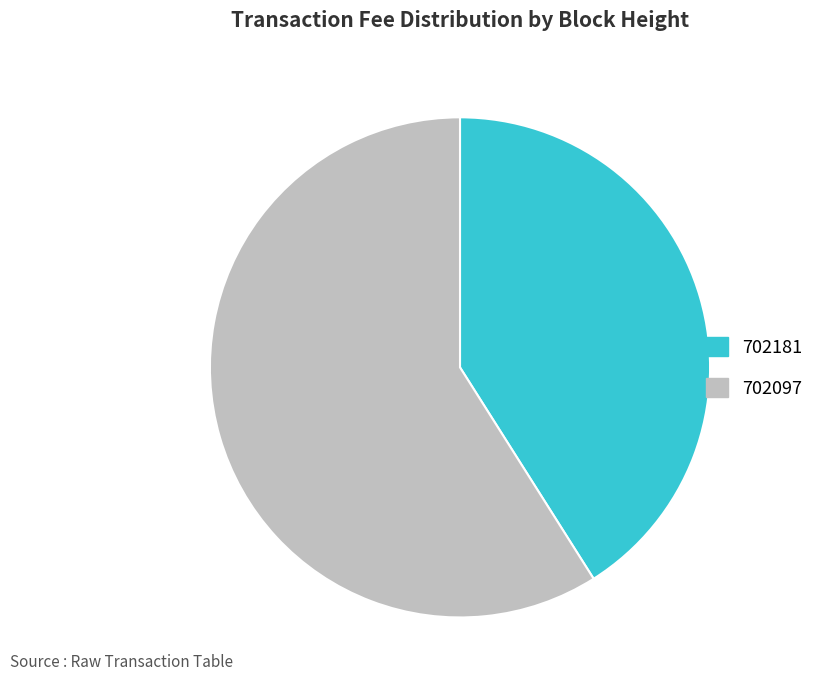

Which has a higher value, 702181 or 702097?

702097